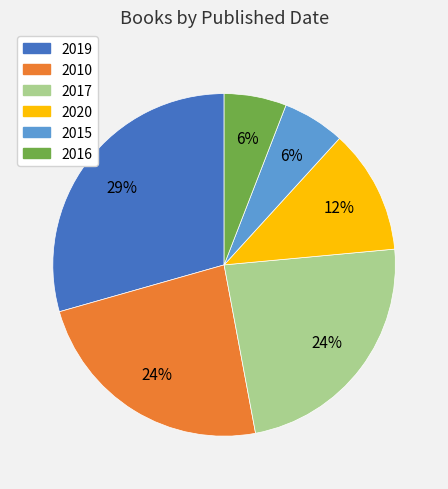

To the nearest percent, what is the average slice percentage?

17%